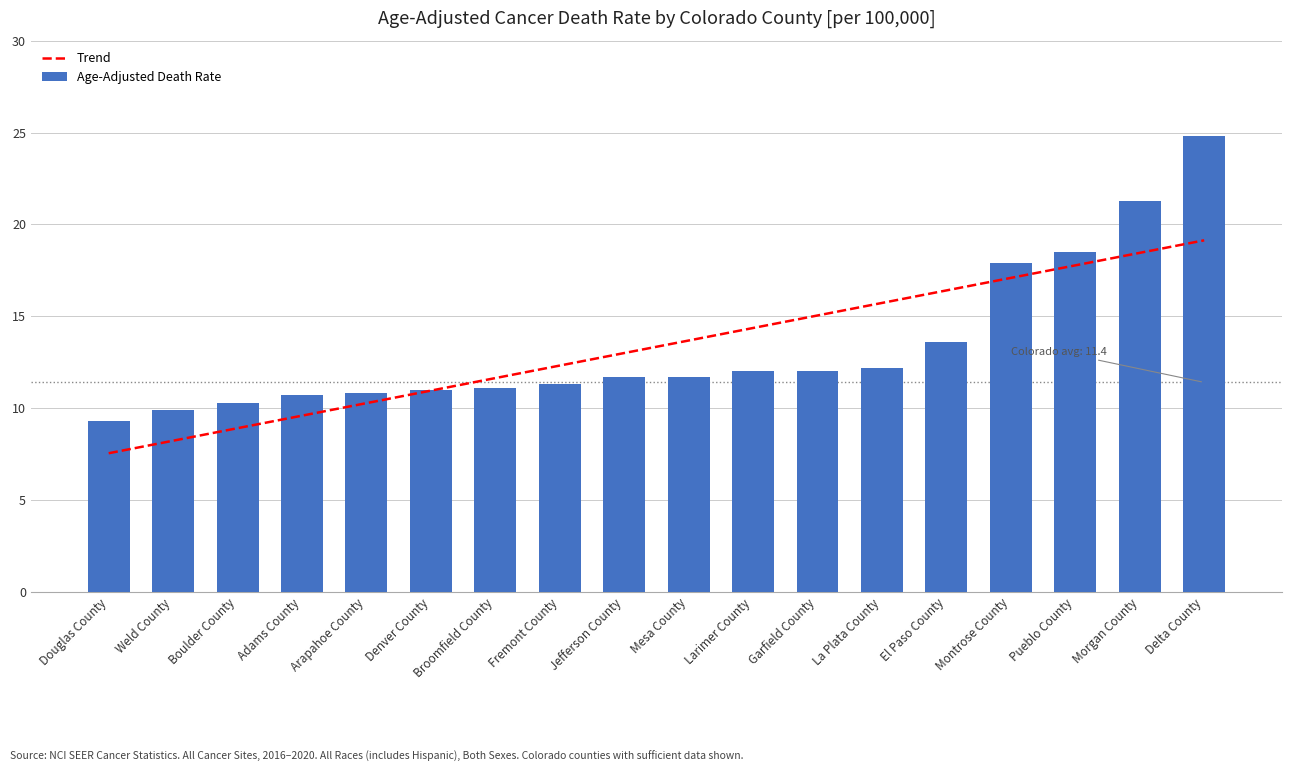

True or false: the data shows 10.7 at Adams County.

True